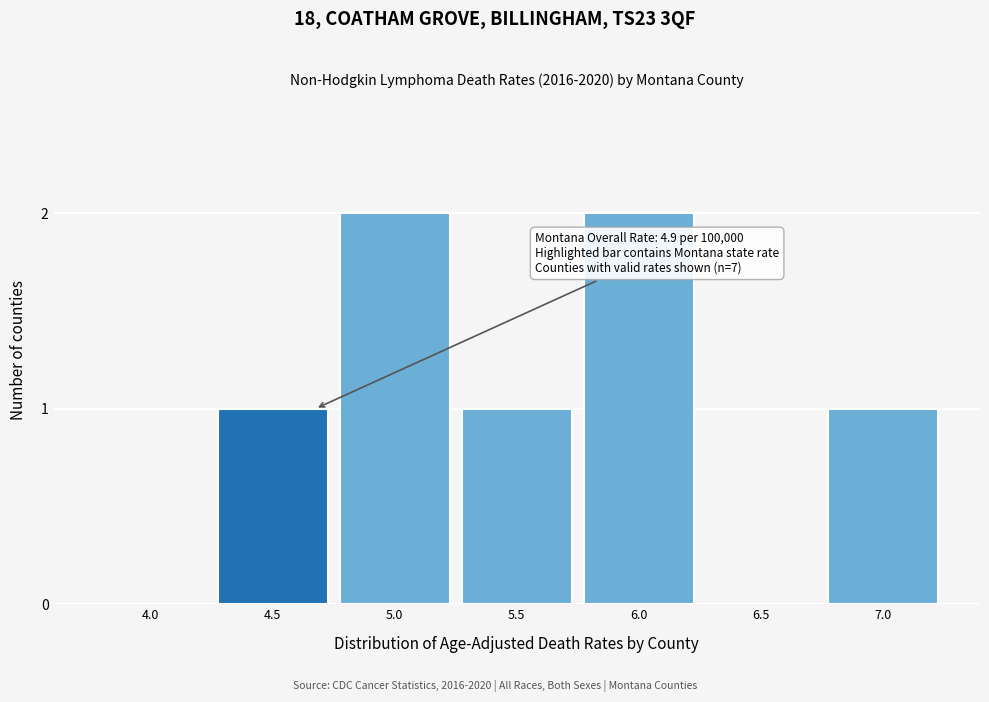

Reading left to right, extract all data points from this chart.

4.0=0	4.5=1	5.0=2	5.5=1	6.0=2	6.5=0	7.0=1